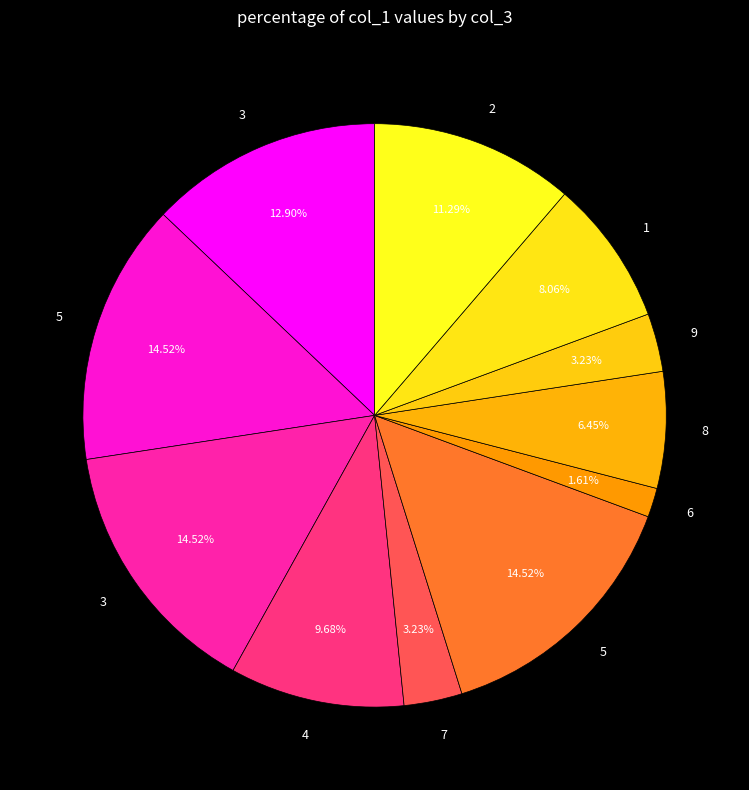

Rank the categories by value from highest to lowest.

5, 3, 5, 3, 2, 4, 1, 8, 7, 9, 6